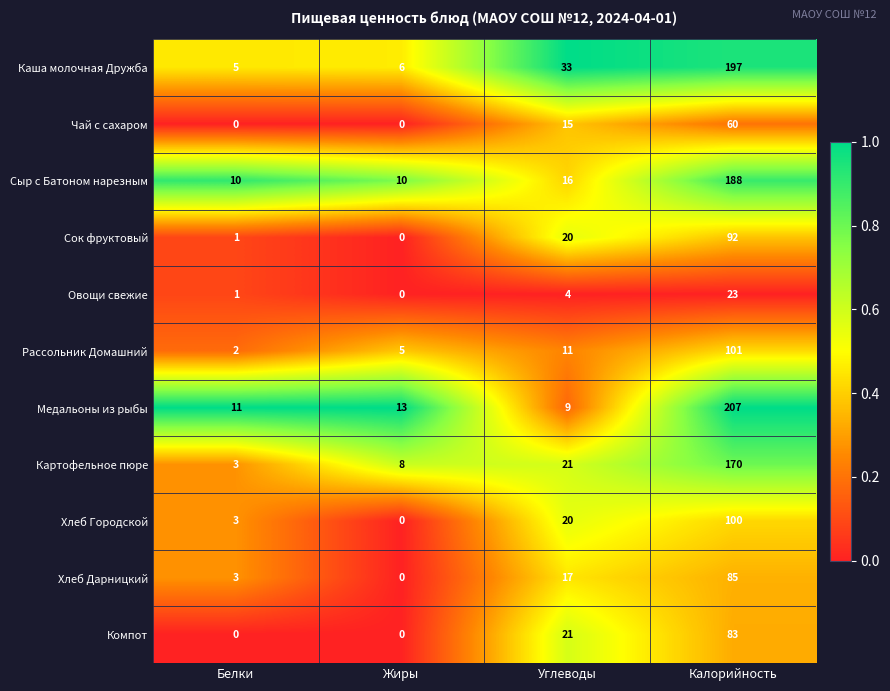

At which category is the sum across all series the highest?

Калорийность